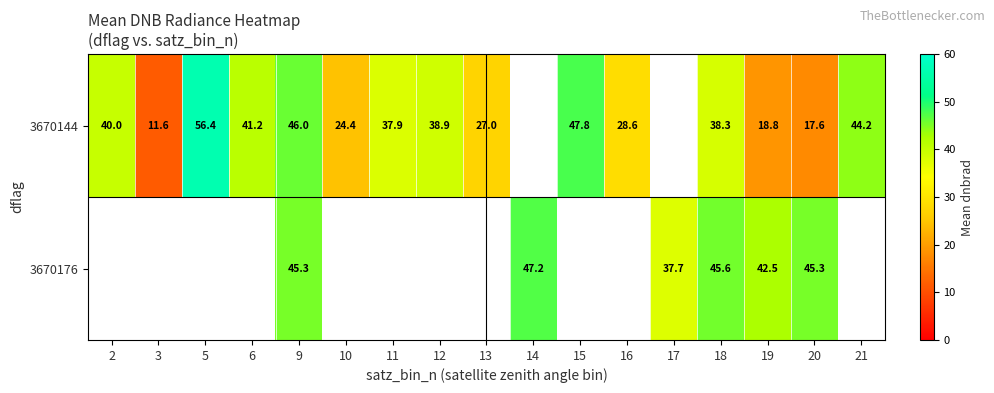

Is the value of 3670144 at 3 greater than the value of 3670176 at 19?

No